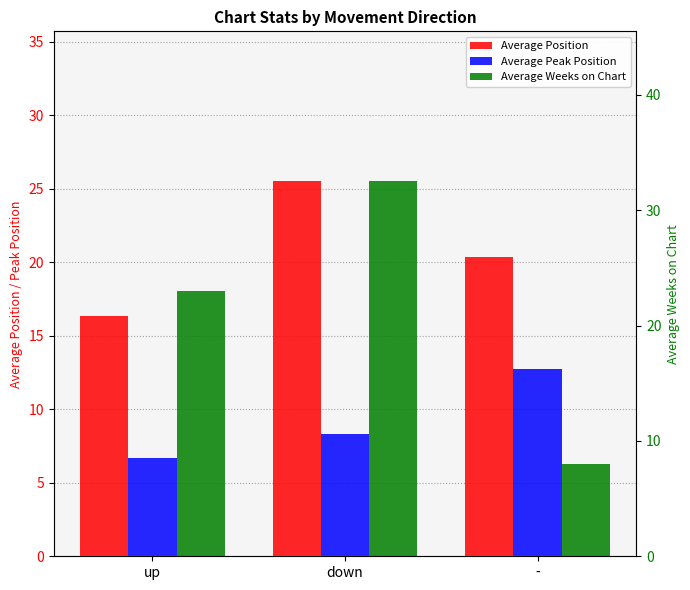

Which category has the highest value in the Average Peak Position series?

-